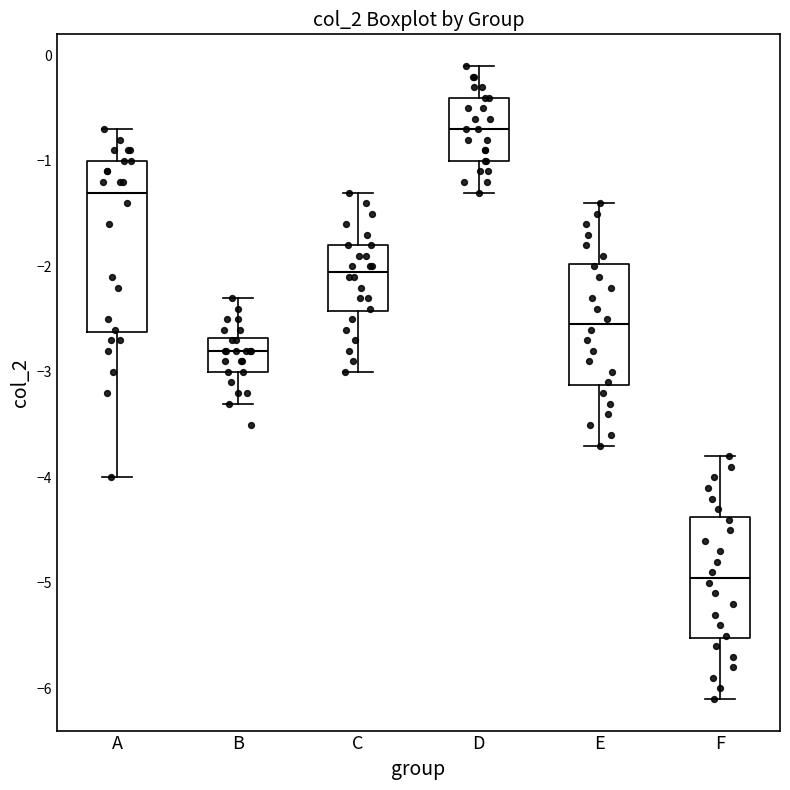

Reading left to right, read every box against the y-axis: the position of its median line, the range the box covers, and the ends of its whiskers. The values are not printed on the chart, so give them approximately, as read against the axis.

A: median -1.3, box -2.6 to -1.0, whiskers -4.0 to -0.7
B: median -2.8, box -3.0 to -2.7, whiskers -3.3 to -2.3
C: median -2.0, box -2.4 to -1.8, whiskers -3.0 to -1.3
D: median -0.7, box -1.0 to -0.4, whiskers -1.3 to -0.1
E: median -2.5, box -3.1 to -2.0, whiskers -3.7 to -1.4
F: median -4.9, box -5.5 to -4.4, whiskers -6.1 to -3.8